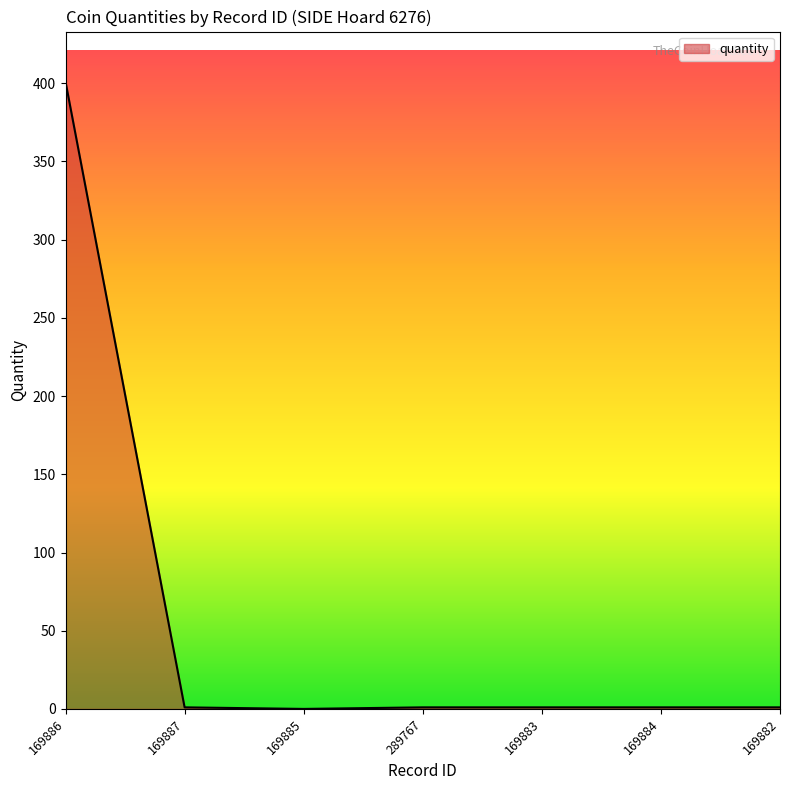

How many lines are shown in the chart?

1